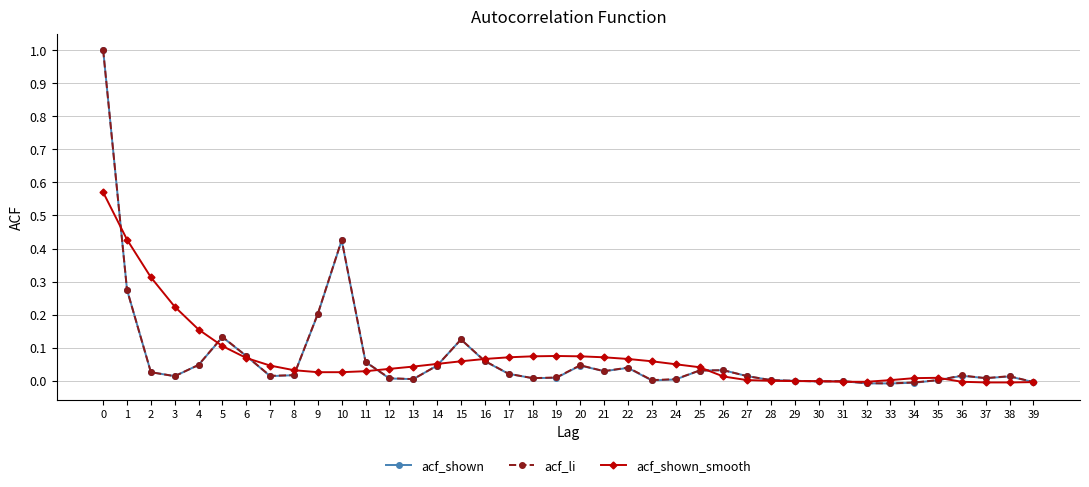

How many distinct data groups are displayed?

3